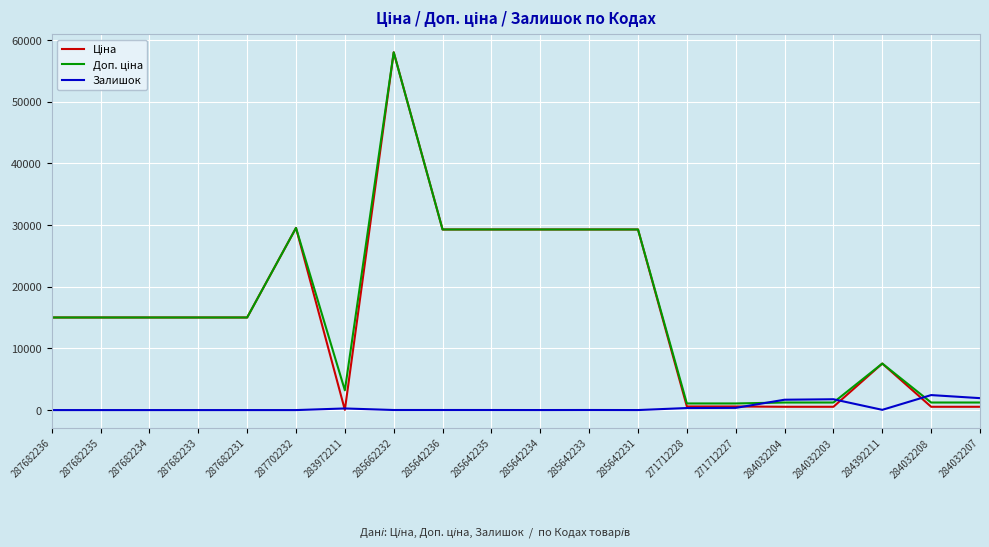

What is the difference between the maximum and second lowest values in the Залишок series?

2433.0